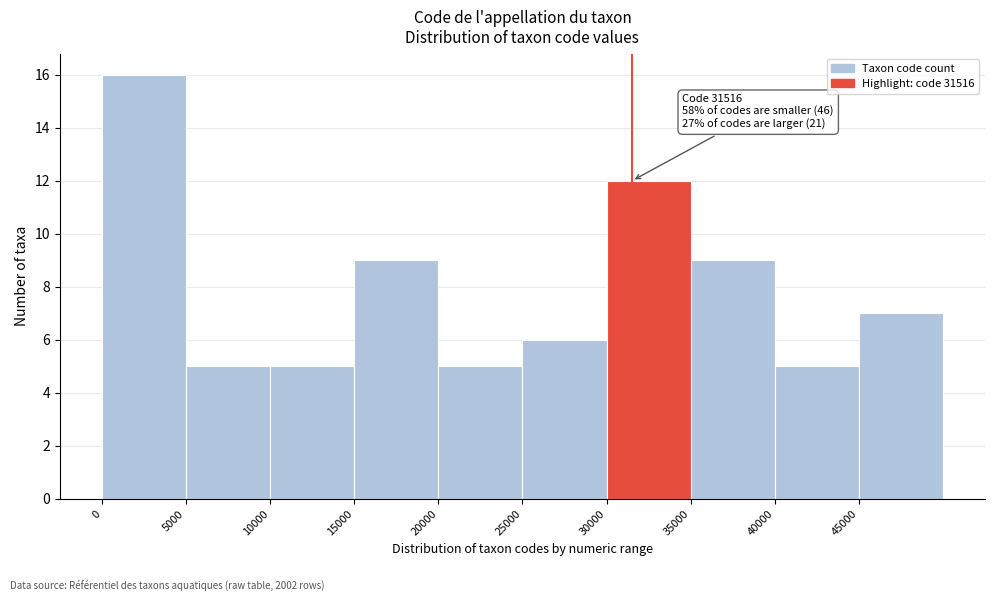

Over which range of the x-axis is the bar tallest?

0 to 5000